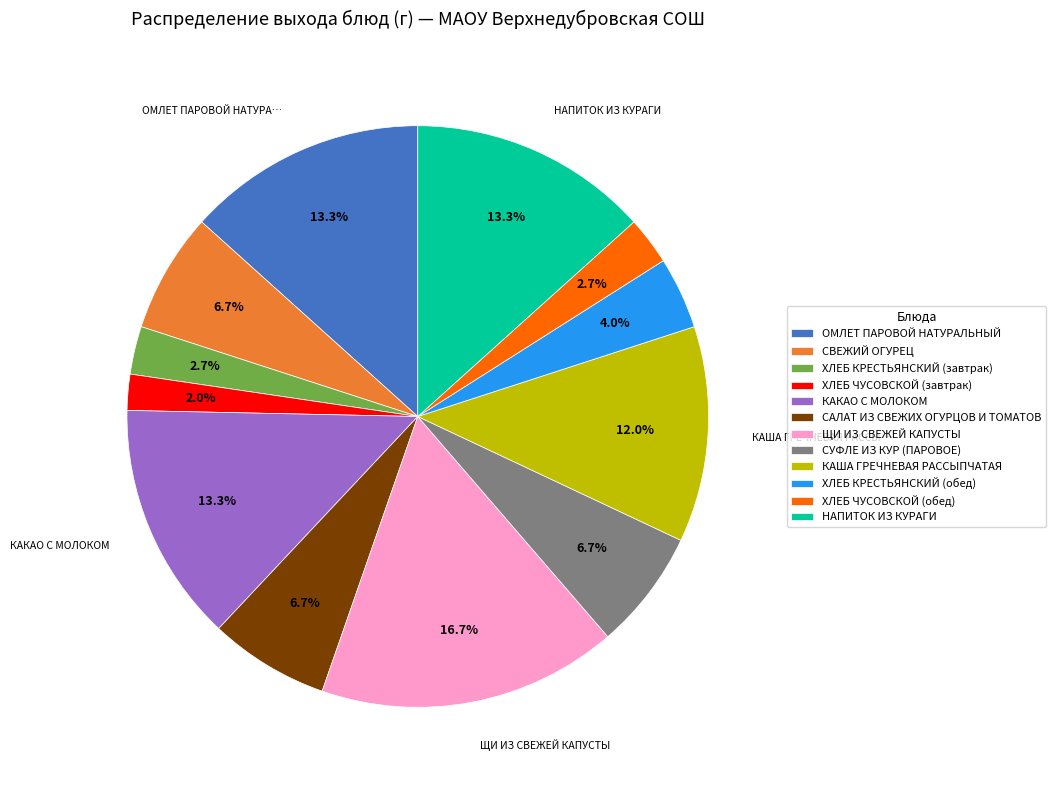

Between КАКАО С МОЛОКОМ and ХЛЕБ ЧУСОВСКОЙ (завтрак), which is larger?

КАКАО С МОЛОКОМ